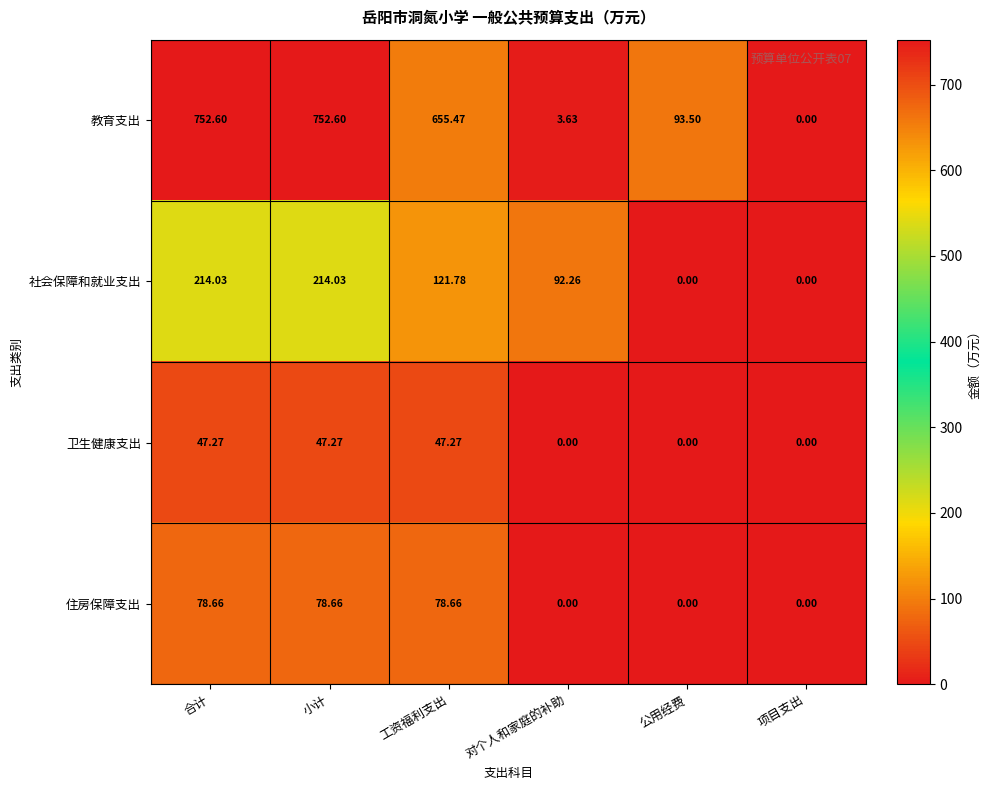

How many categories are shown in the chart?

6